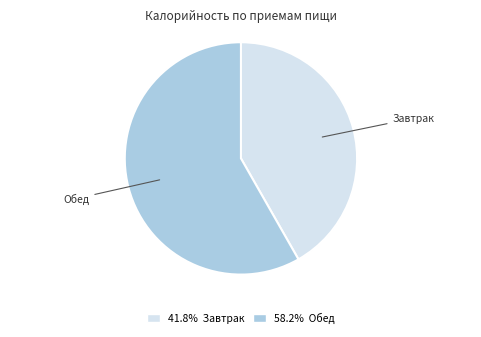

Combined, do 41.8% Завтрак and 58.2% Обед account for over 50%?

Yes